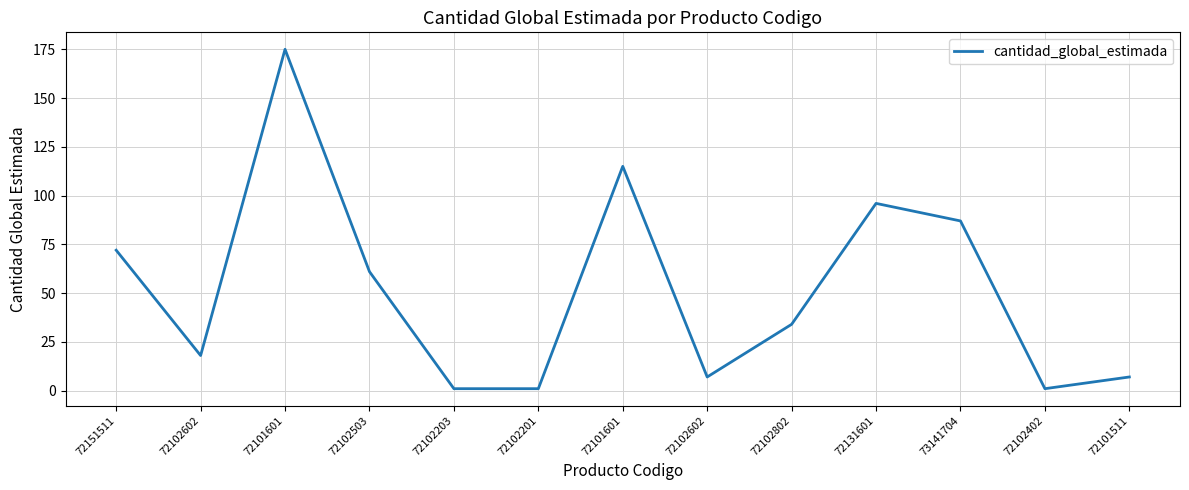

Where is the data nearest to the value 88?

73141704